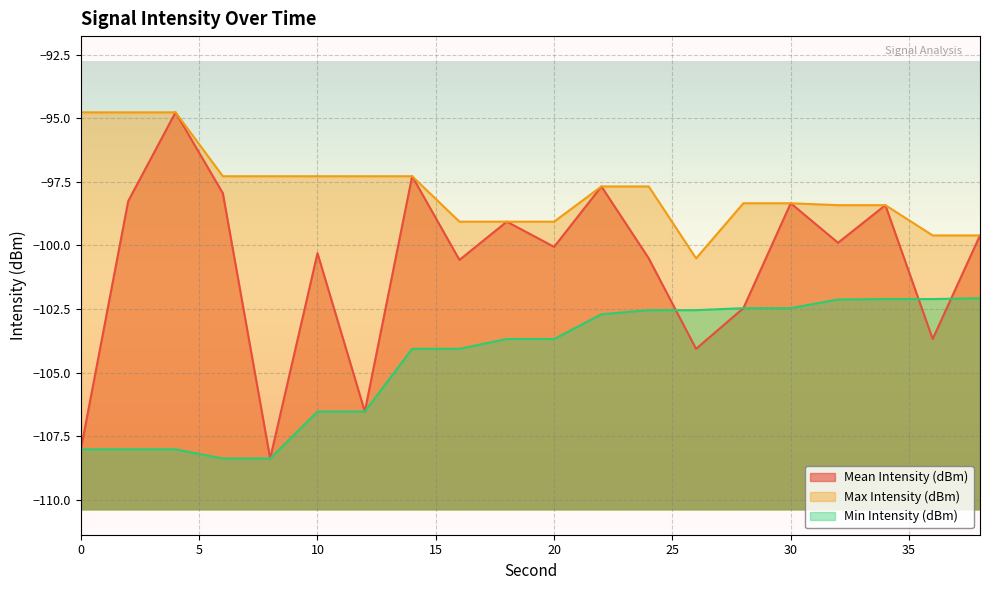

True or false: Mean Intensity (dBm) and Max Intensity (dBm) intersect in this chart.

False